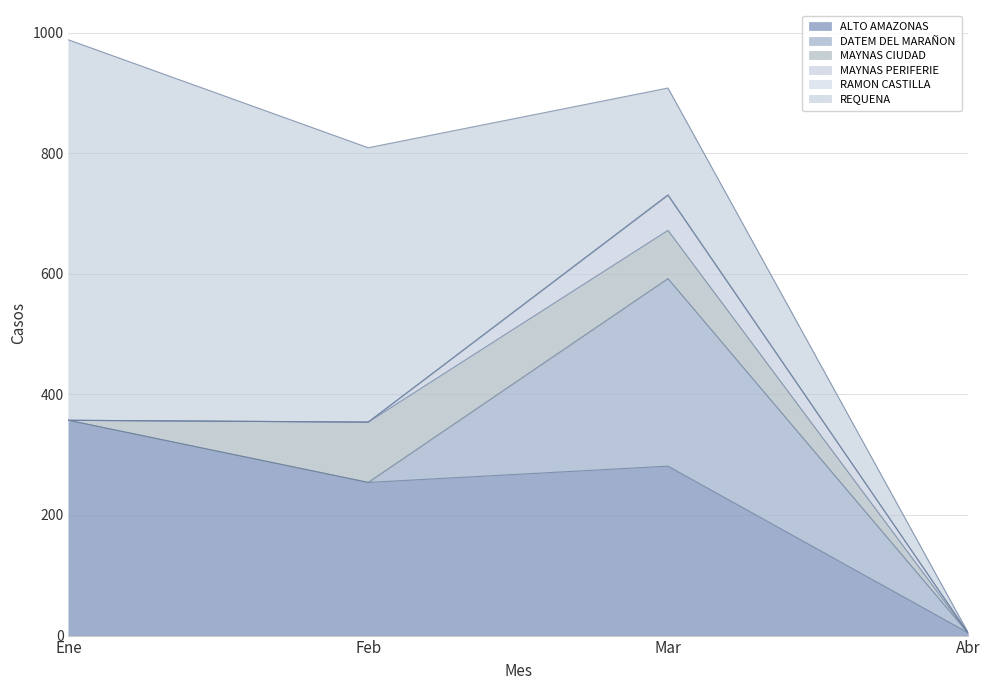

What is the label of the 4th point from the right?

Ene